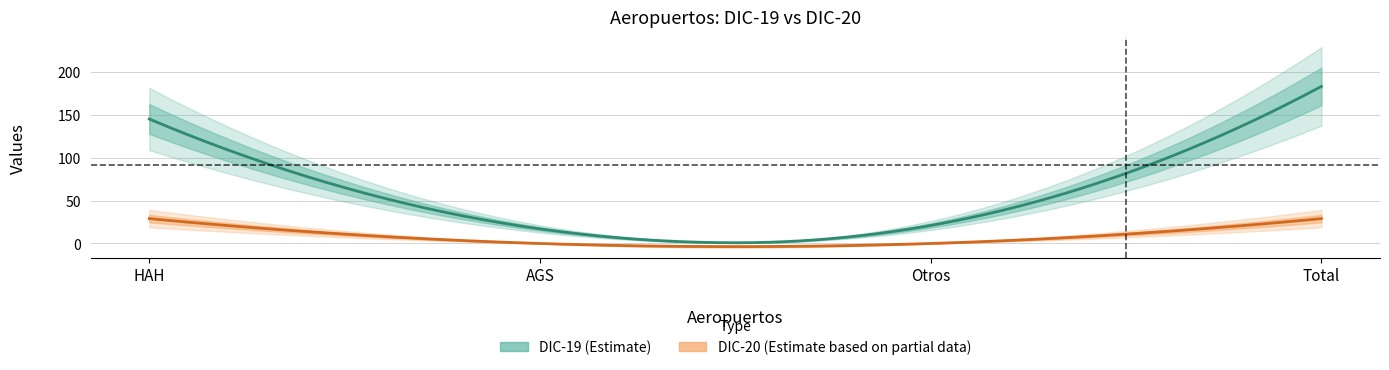

Which series changed the most between Otros and Total?

DIC-19